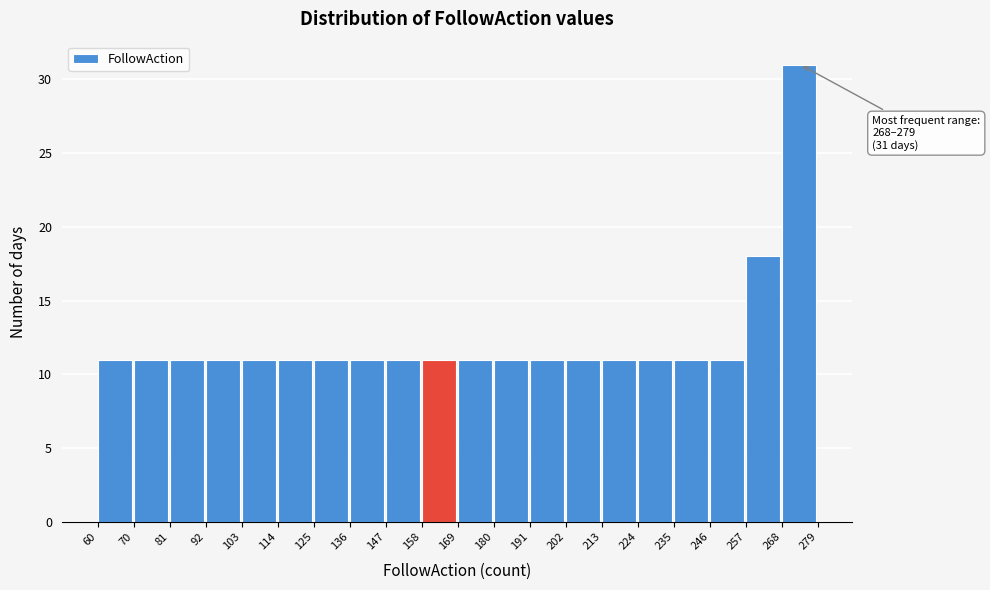

Which range on the x-axis has the tallest bar?

268 to 279